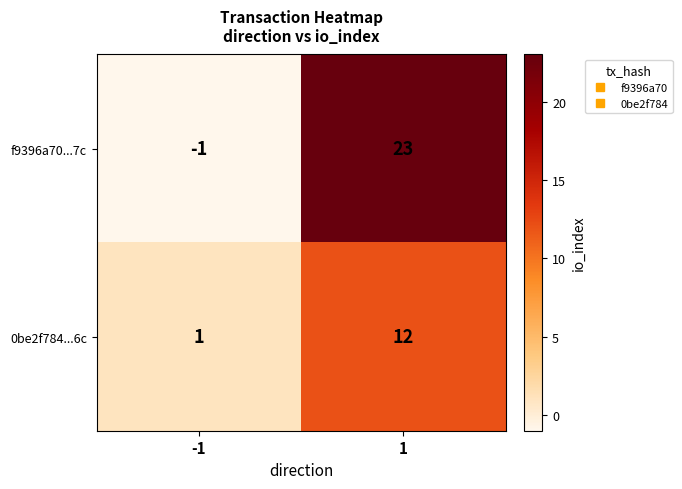

Reading right to left, what are all the values shown in this chart?

f9396a70...7c: 1=23	-1=-1
0be2f784...6c: 1=12	-1=1